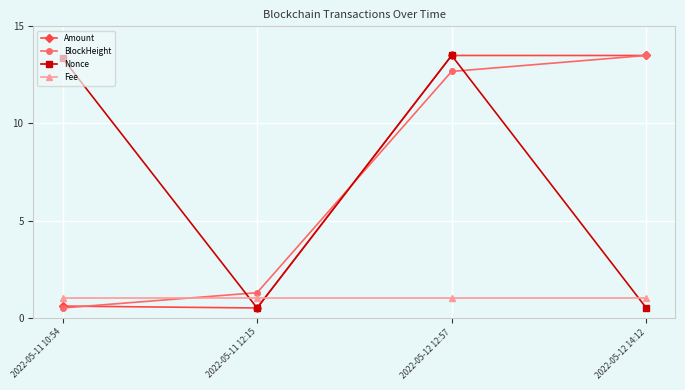

Does the chart have visible grid lines?

Yes